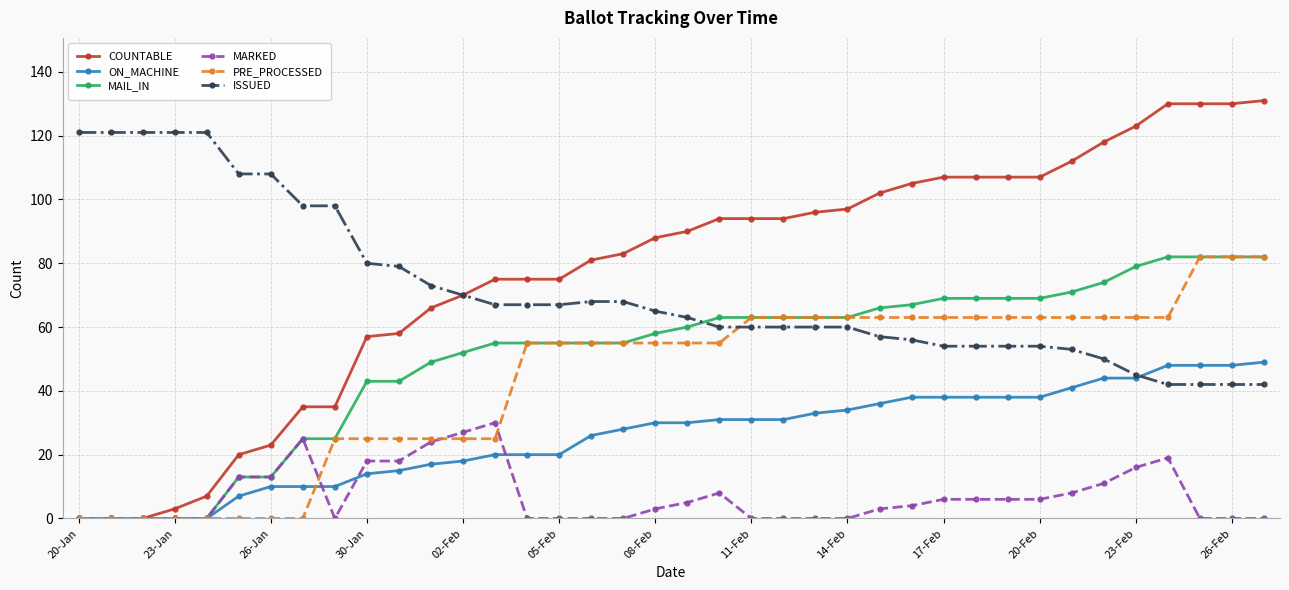

What are all the series names shown in the legend?

COUNTABLE, ON_MACHINE, MAIL_IN, MARKED, PRE_PROCESSED, ISSUED